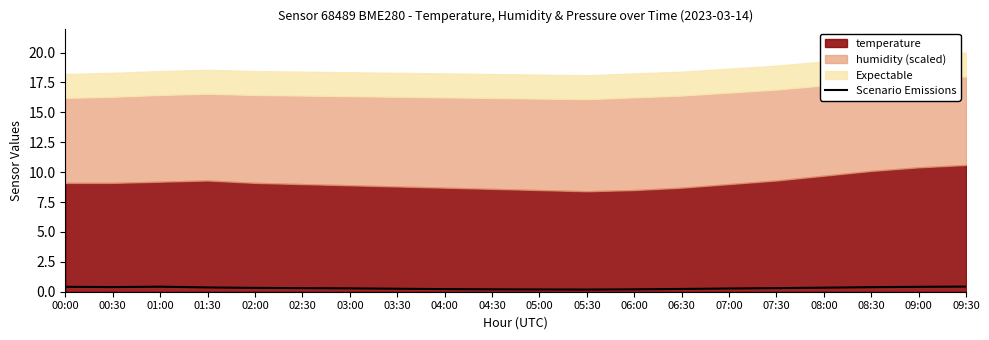

At which category does the chart reach its minimum across all series?

05:30